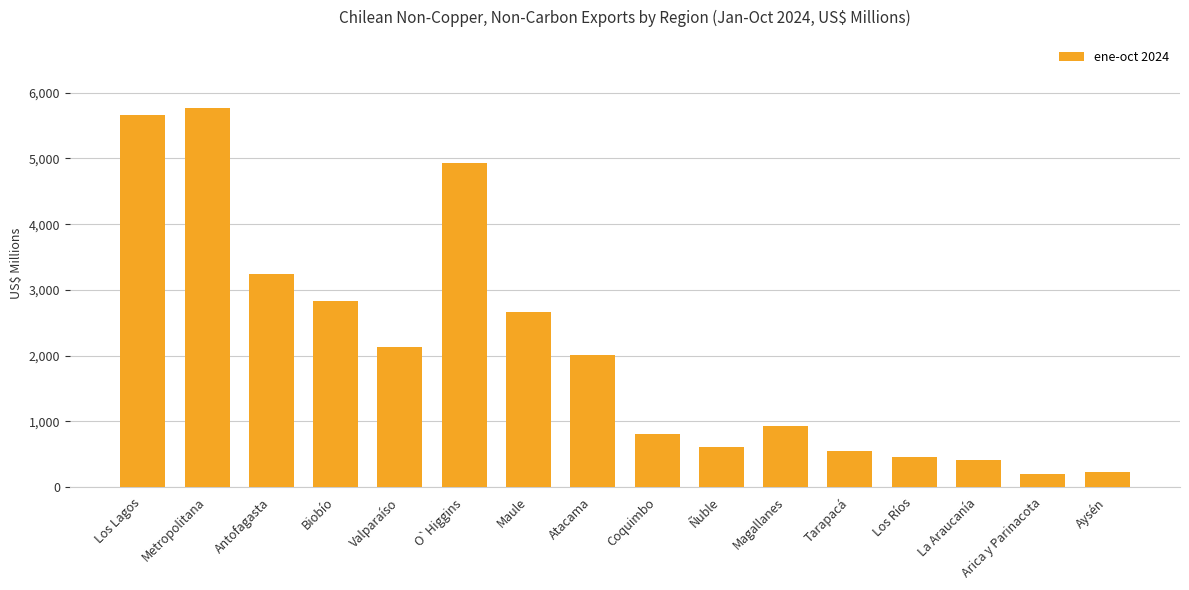

What is the greatest value displayed?

5766.8